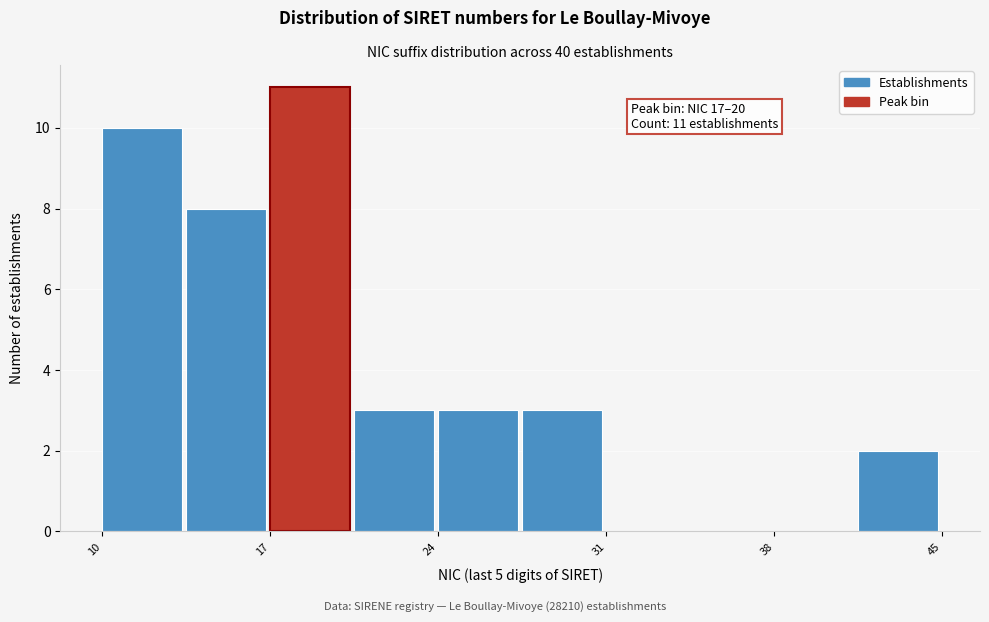

Read against the x-axis, roughly where is the centre of the tallest bar?

19